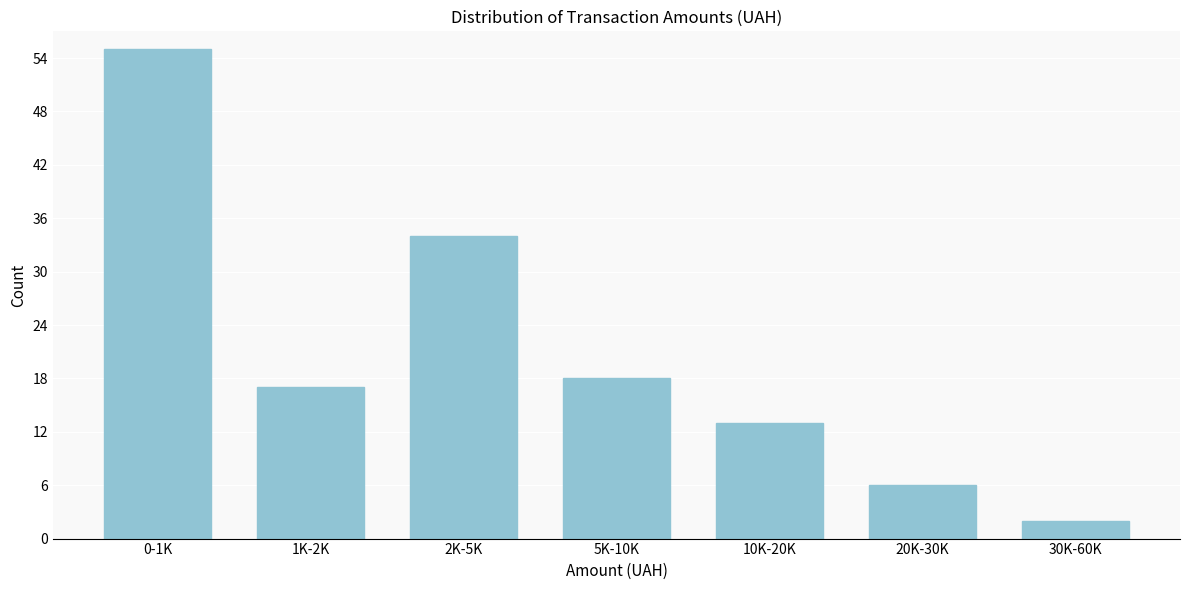

Reading left to right, what are all the values shown in this chart?

55	17	34	18	13	6	2